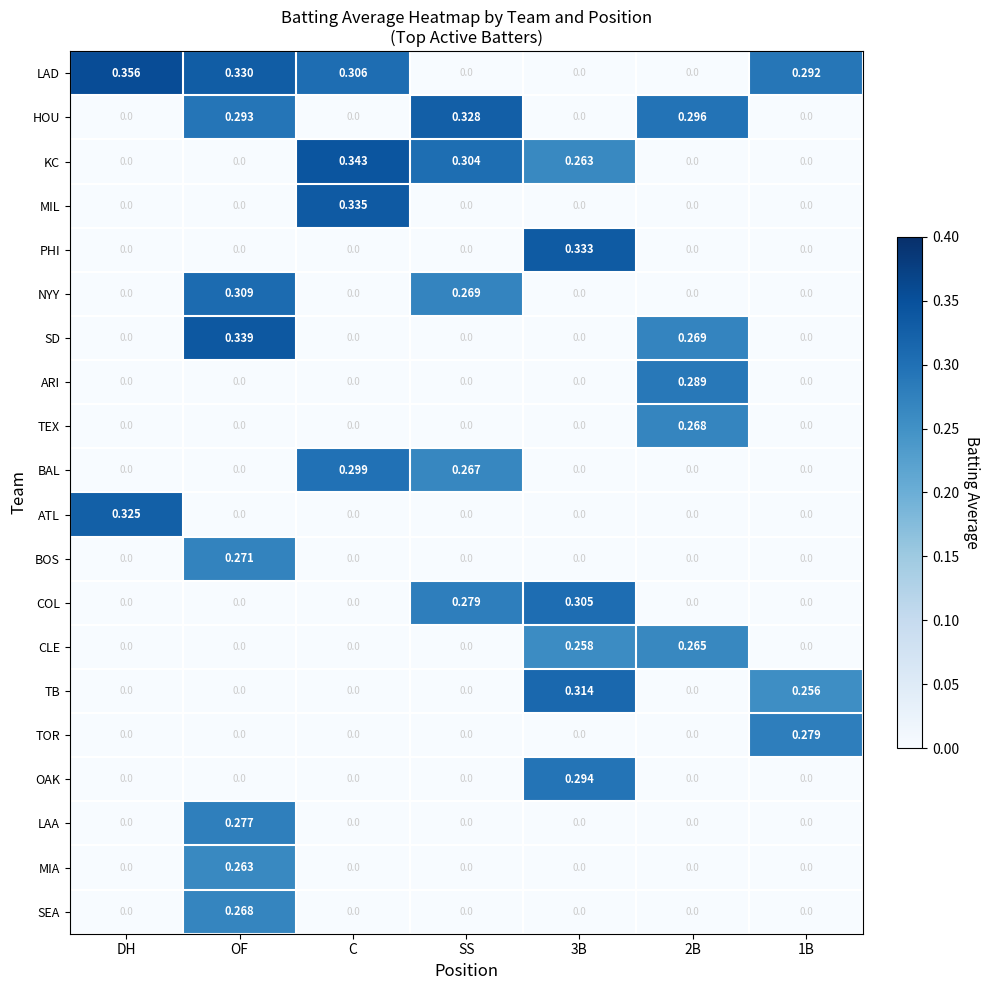

What is the total value across all series at 1B?

0.8